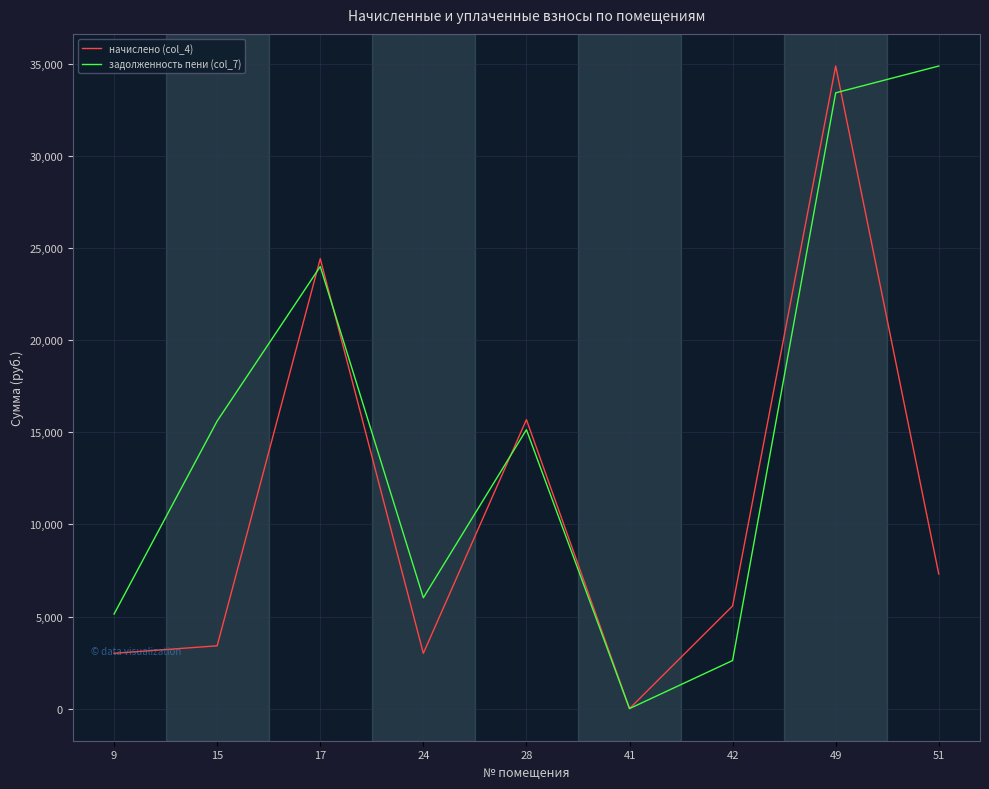

The начислено (col_4) series shows 7307.5 at 51. True or false?

True